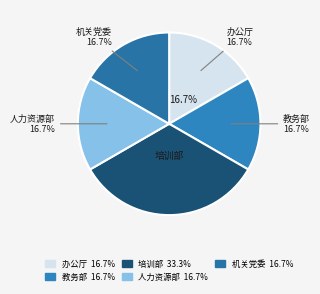

How many slices are in this pie chart?

5